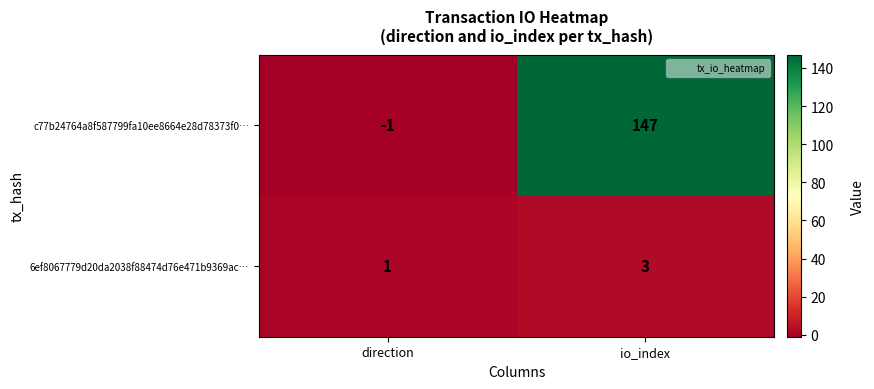

What is the total value across all series at io_index?

150